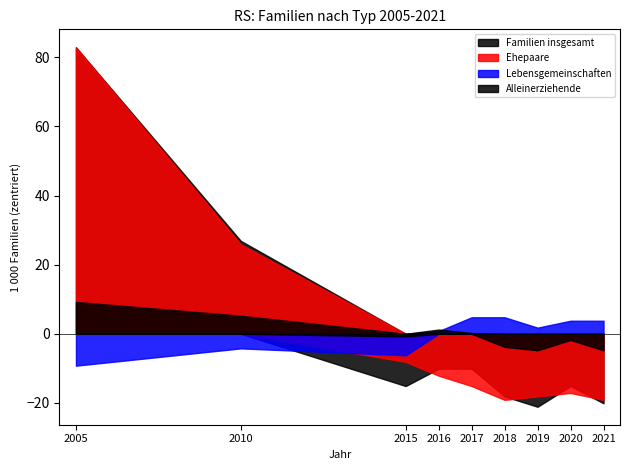

How many distinct data groups are displayed?

4